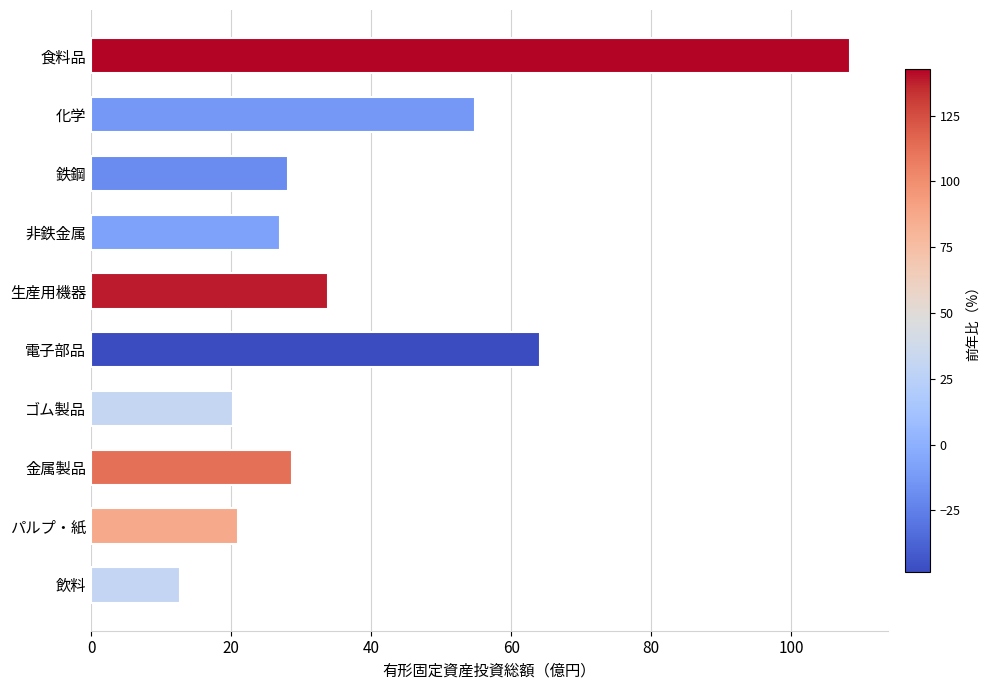

What is the difference between the maximum and minimum values?

95.8